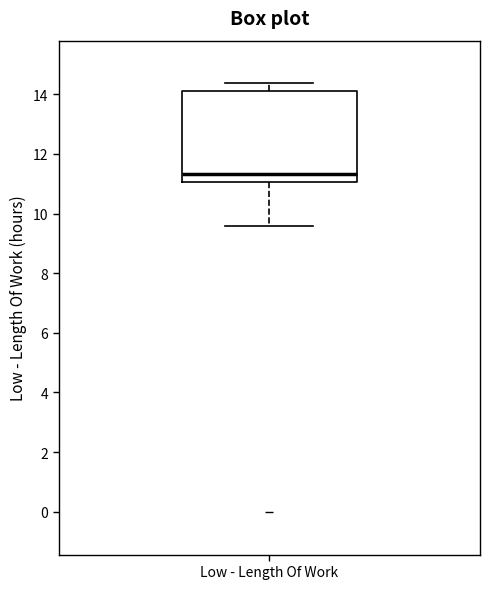

Read this box plot against the y-axis: the position of the median line, the range covered by the box, and the ends of both whiskers. The values are not printed on the chart, so give them approximately, as read against the axis.

median 11.4, box 11.0 to 14.0, whiskers 9.6 to 14.4